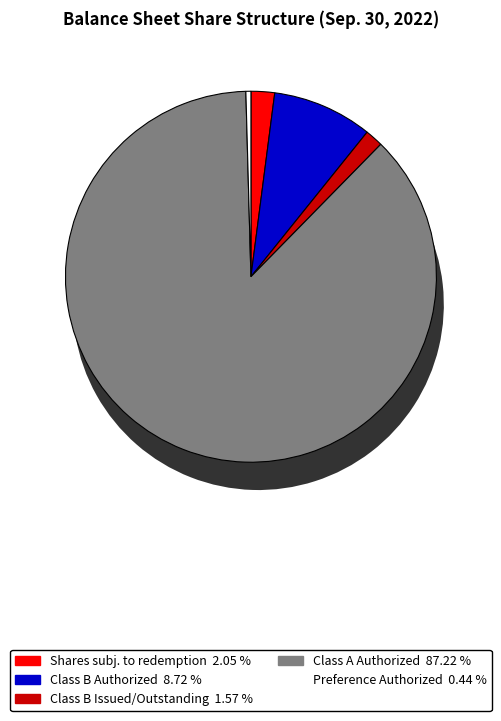

To the nearest percent, what portion does Class B Ordinary Shares authorized represent?

9%